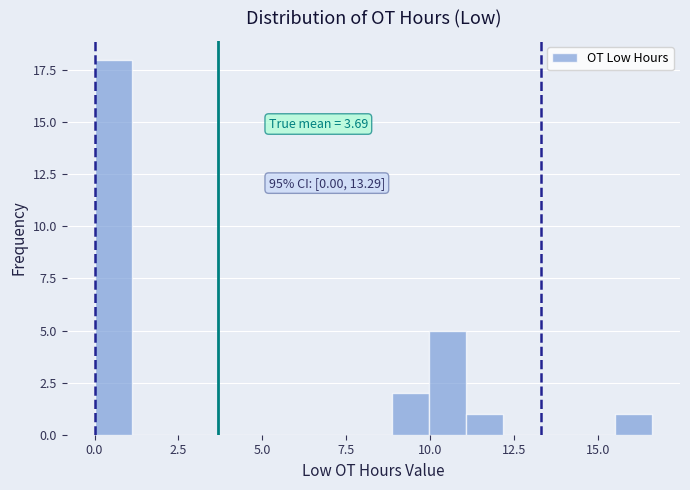

Read against the x-axis, roughly where is the centre of the tallest bar?

0.5